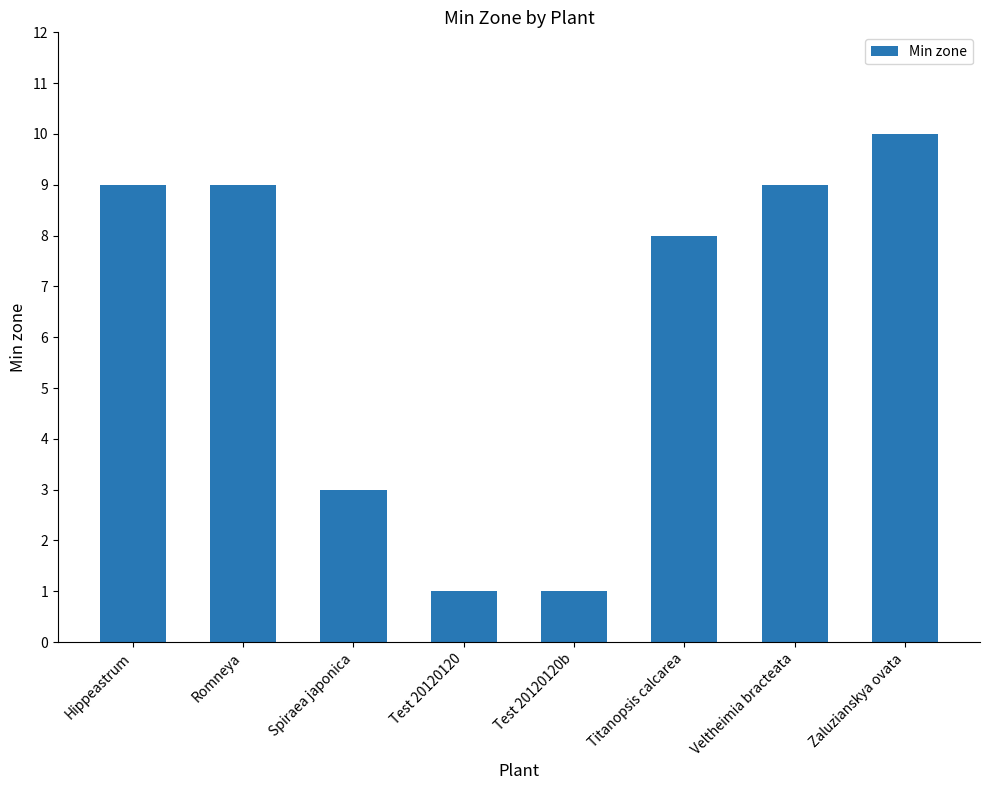

The chart shows a value of 10 at Zaluzianskya ovata. True or false?

True